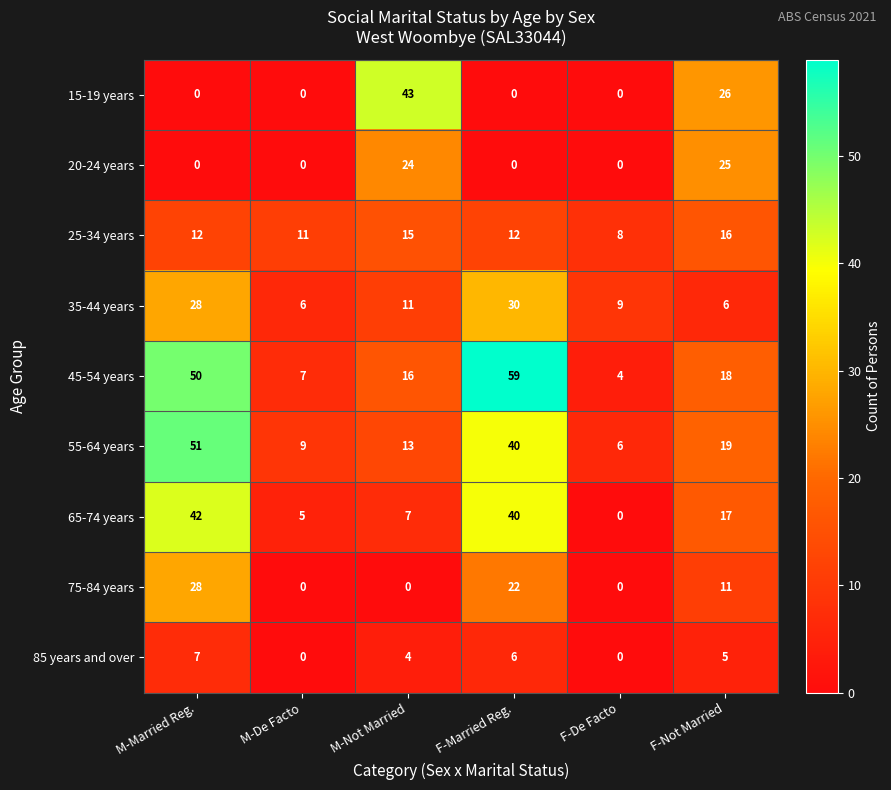

What is the greatest value displayed?

59